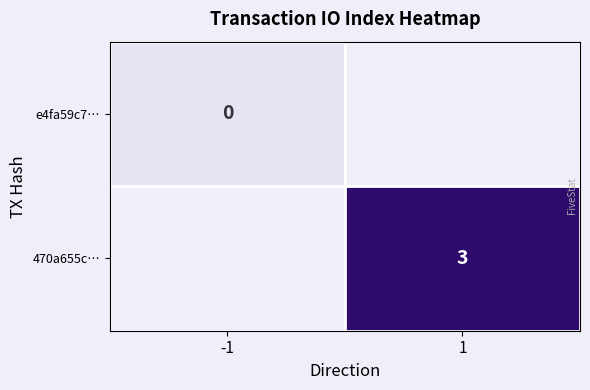

True or false: 470a655c… has a value of 3 at 1.

True